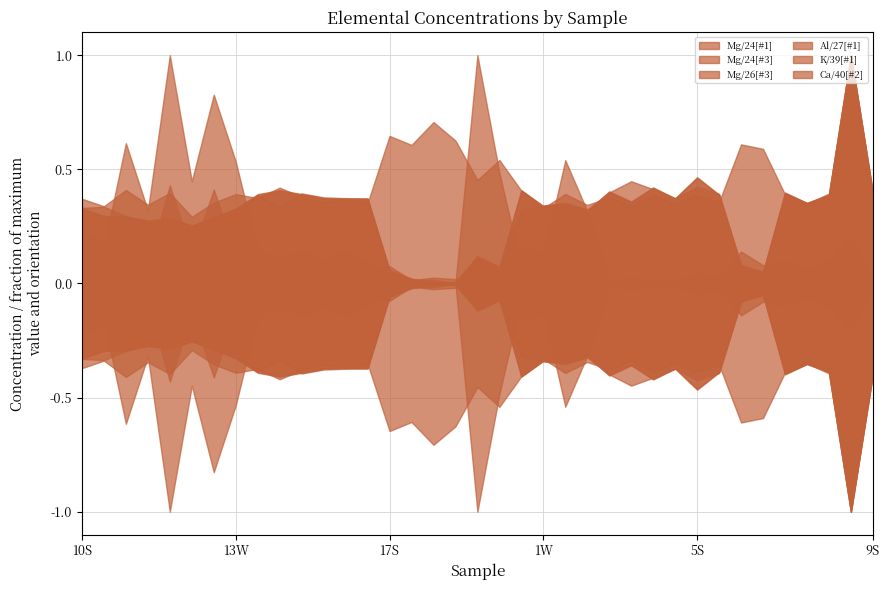

List the series in order of their peak value, lowest first.

Mg/24[#1], Mg/24[#3], Mg/26[#3], Al/27[#1], K/39[#1], Ca/40[#2]